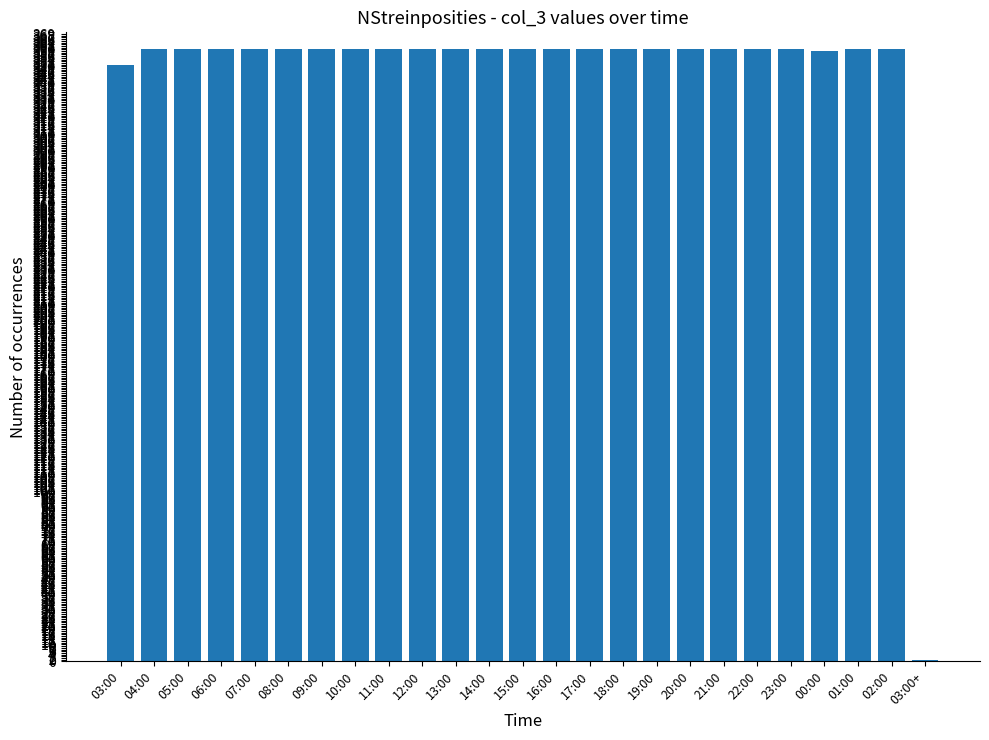

Approximately how many times larger is the value at 21:00 compared to 18:00?

1.0